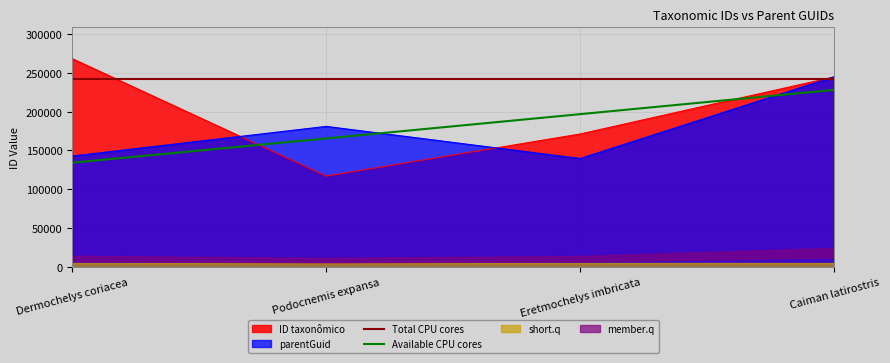

The value of parentGuid at Dermochelys coriacea is 142739.0. True or false?

True